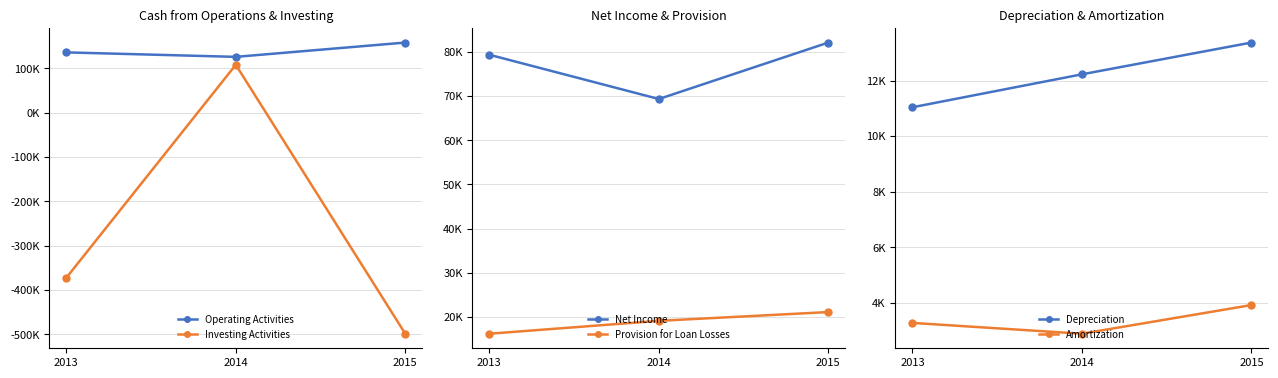

The value of Net Income at 2015 is 82064. True or false?

True